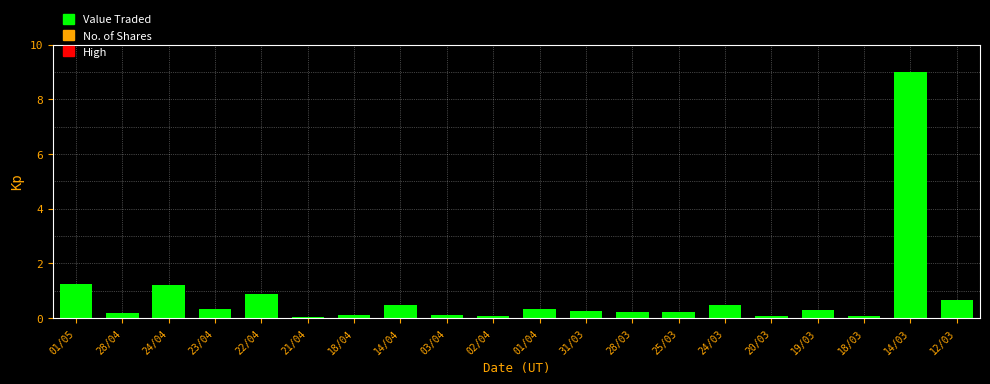

True or false: the data shows 0.1 at 18/04.

True